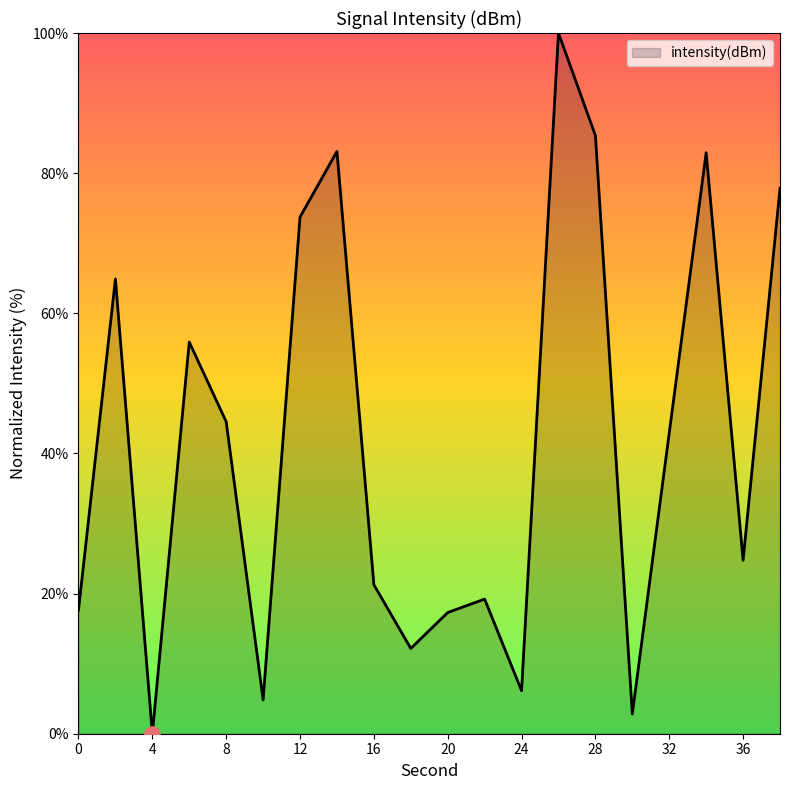

What is the greatest value displayed?

100.0